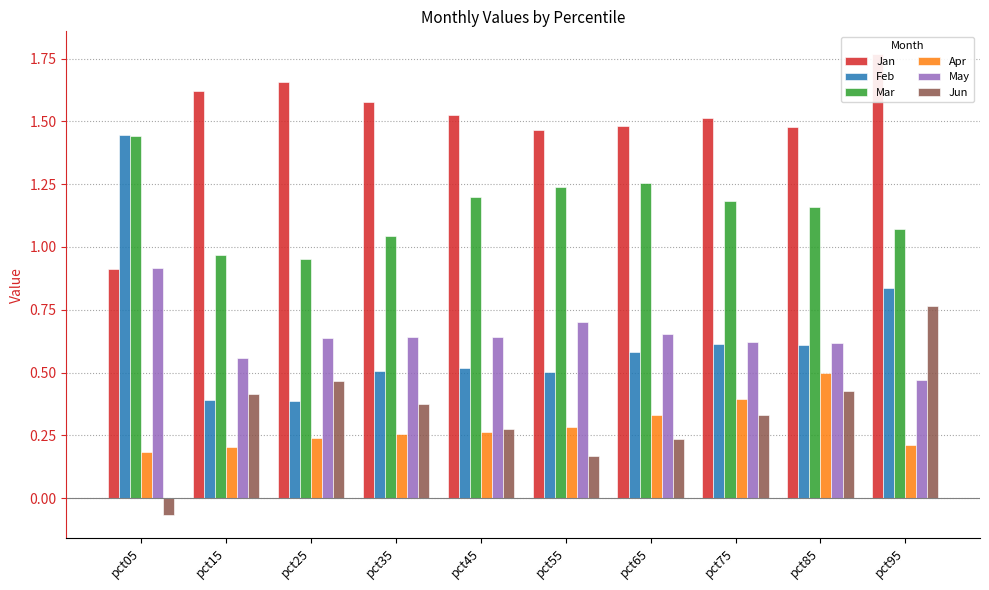

Which series has the widest spread of values?

Feb